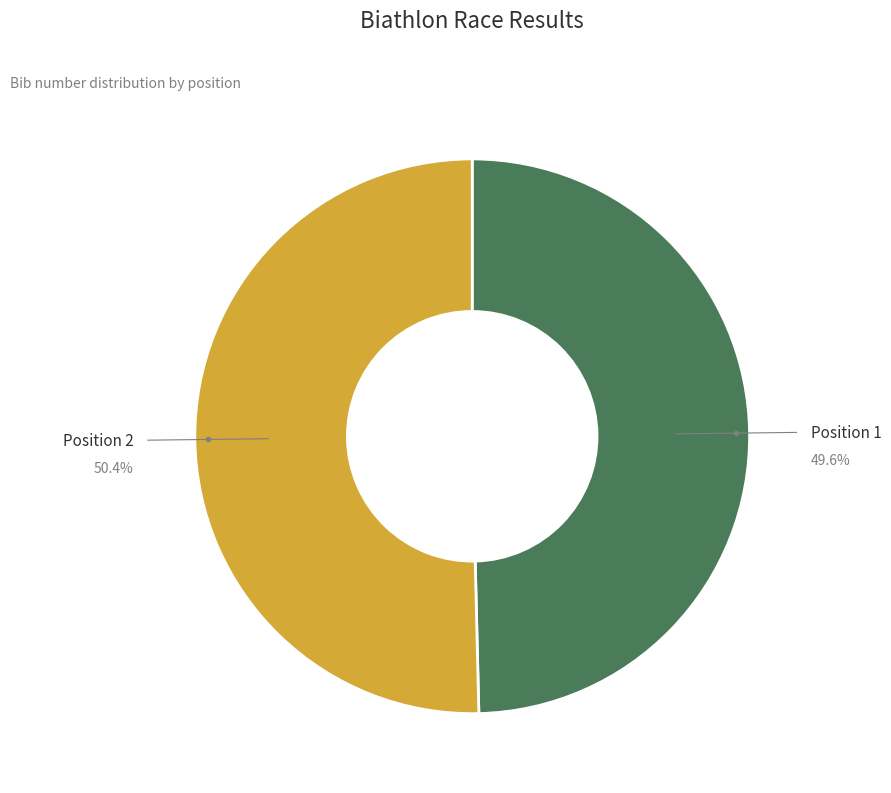

How many slices are in this pie chart?

2